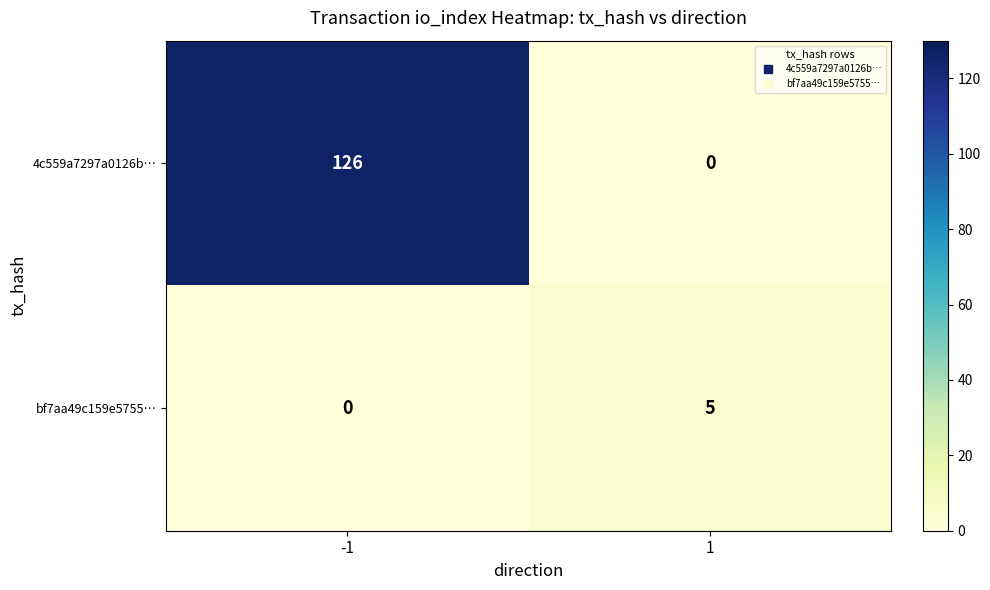

How many data points does each series have?

2